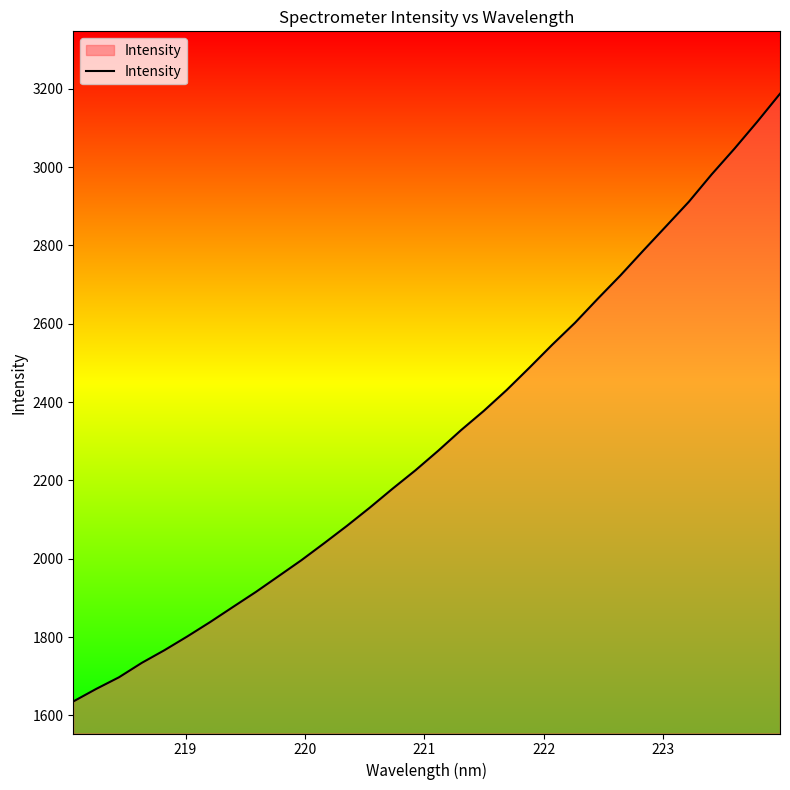

What is the greatest value displayed?

3187.3